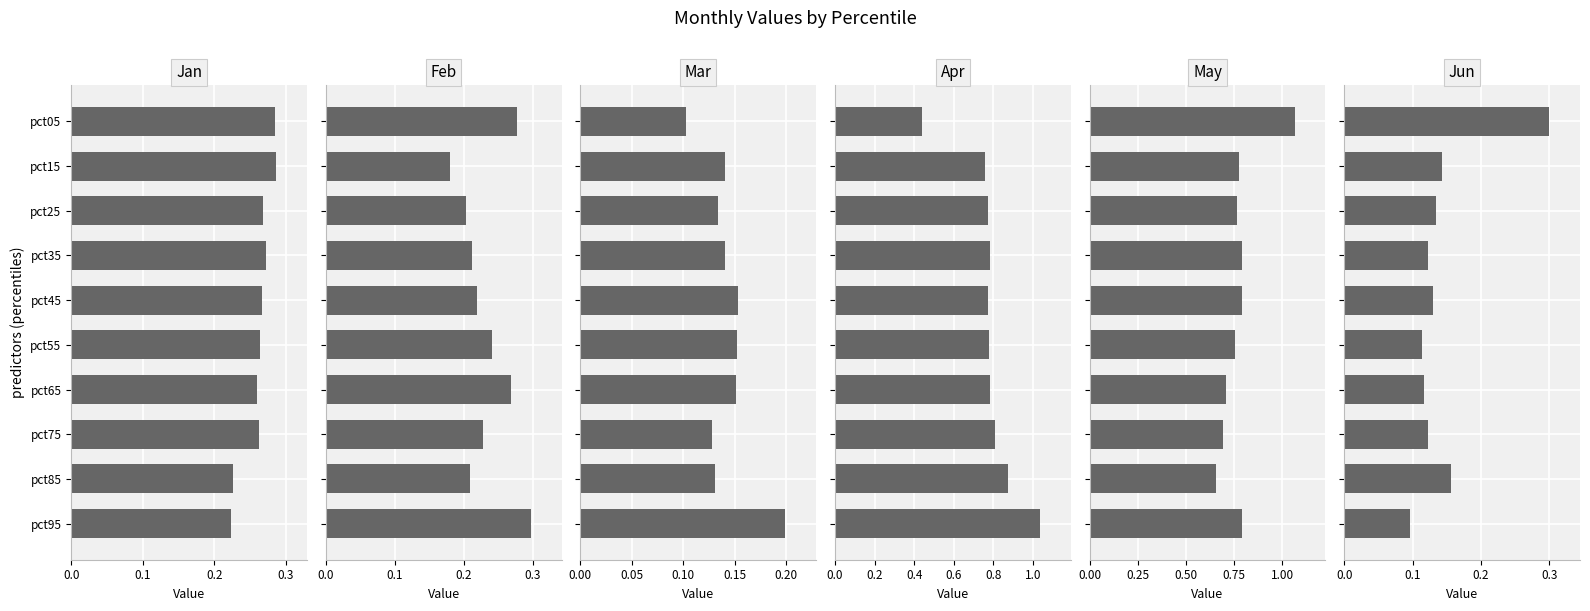

Which series has the widest spread of values?

Apr